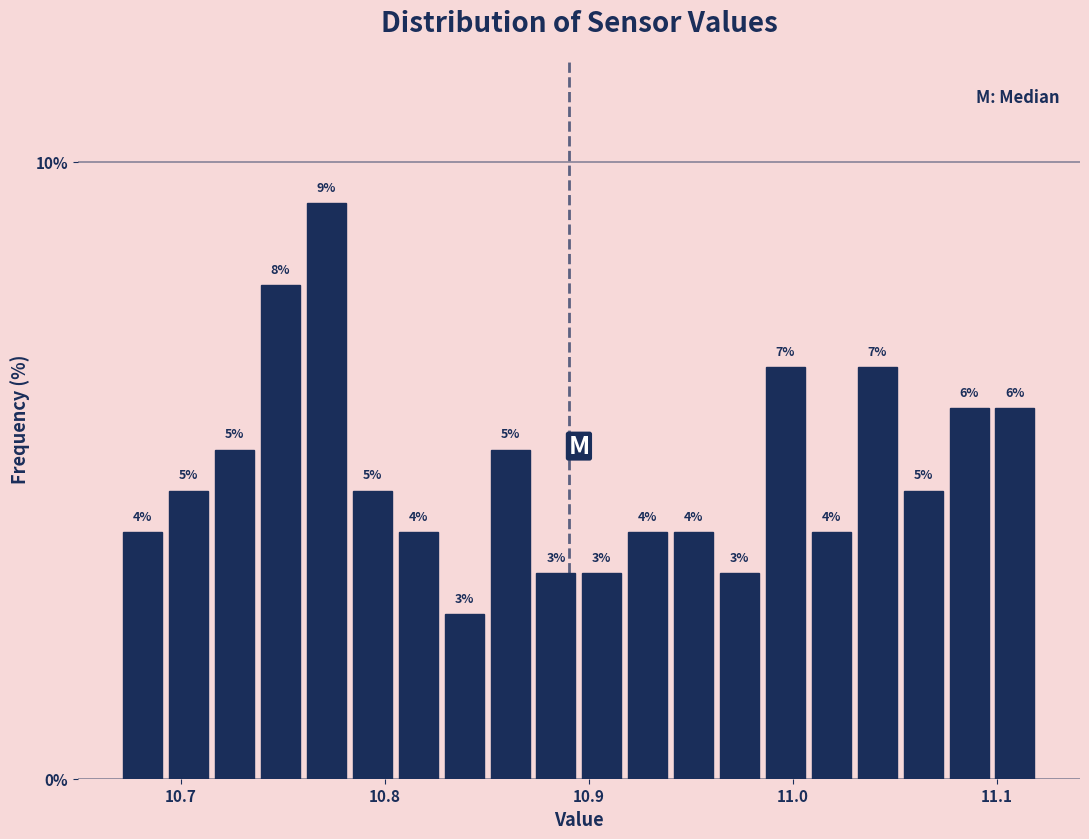

Around what value on the x-axis is the tallest bar? Give the approximate position of its centre, as read against the axis.

10.77